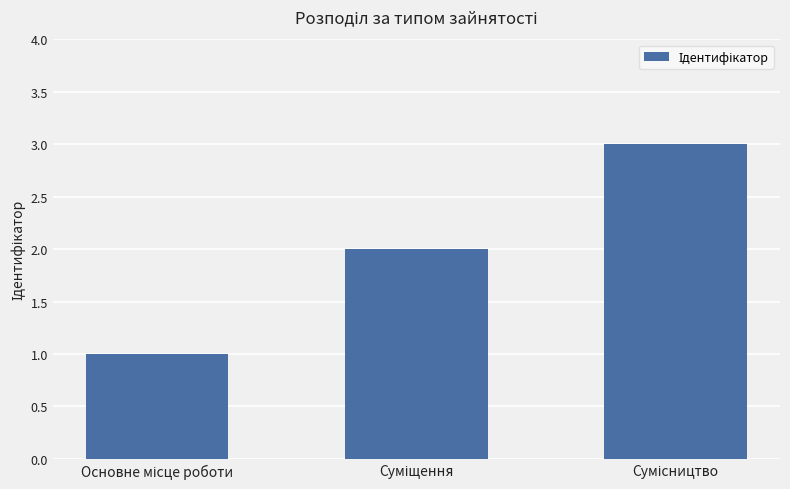

What is the sum of all values?

6